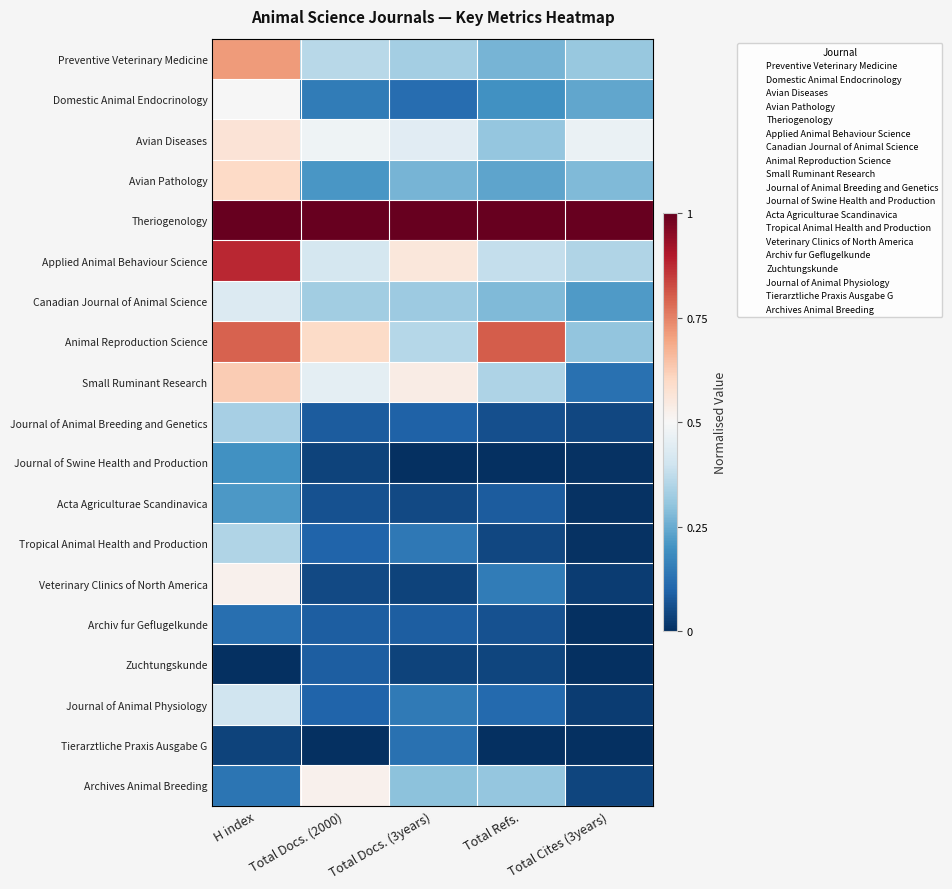

Which category has the highest value across all series?

Total Refs.